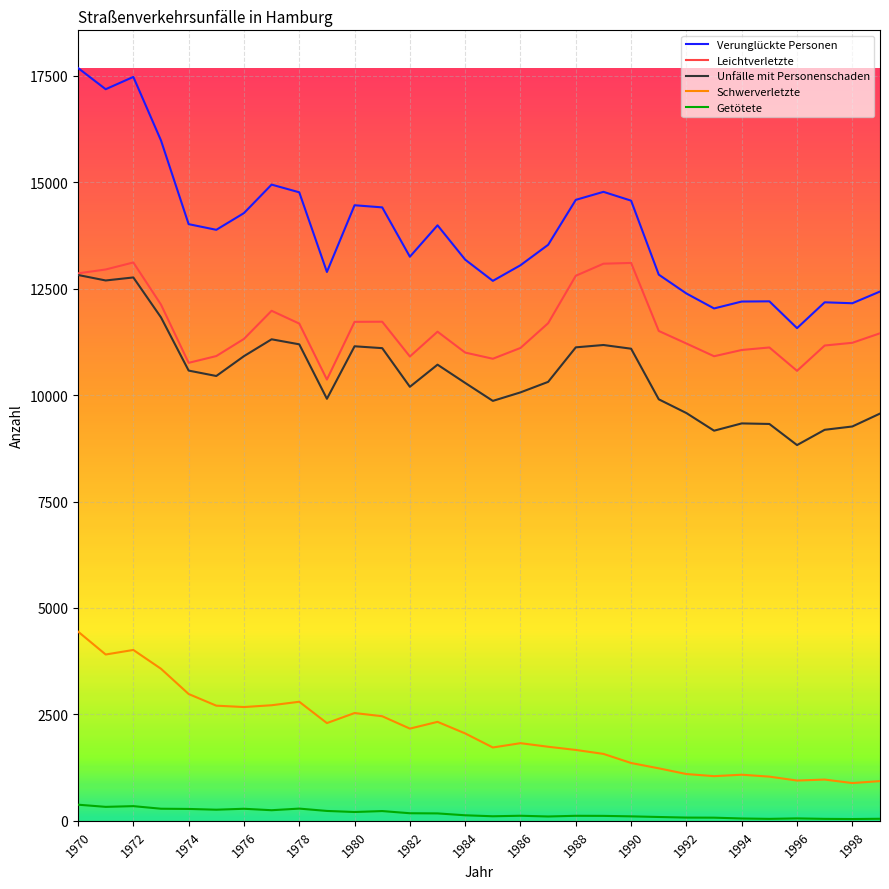

Which series has the widest spread of values?

Verunglückte Personen